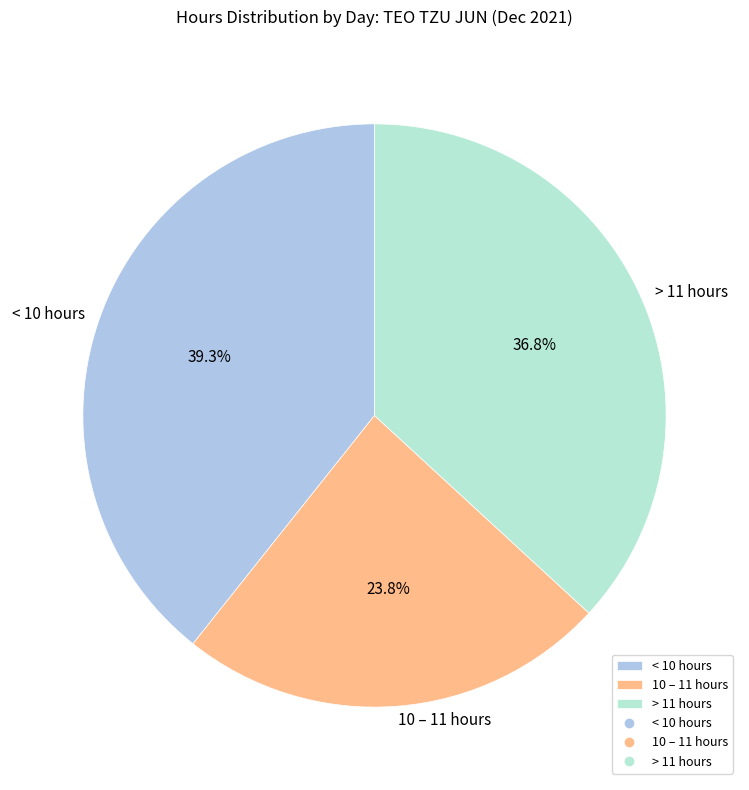

Approximately how many times larger is the value at 10 – 11 hours compared to < 10 hours?

0.6